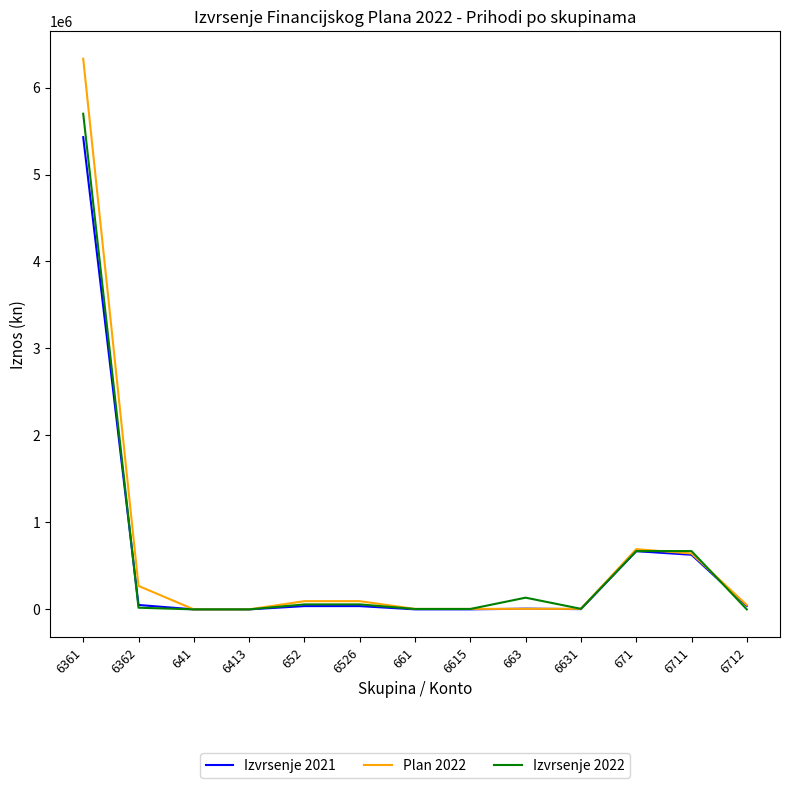

What is the average value of the Izvrsenje 2022 series?

563320